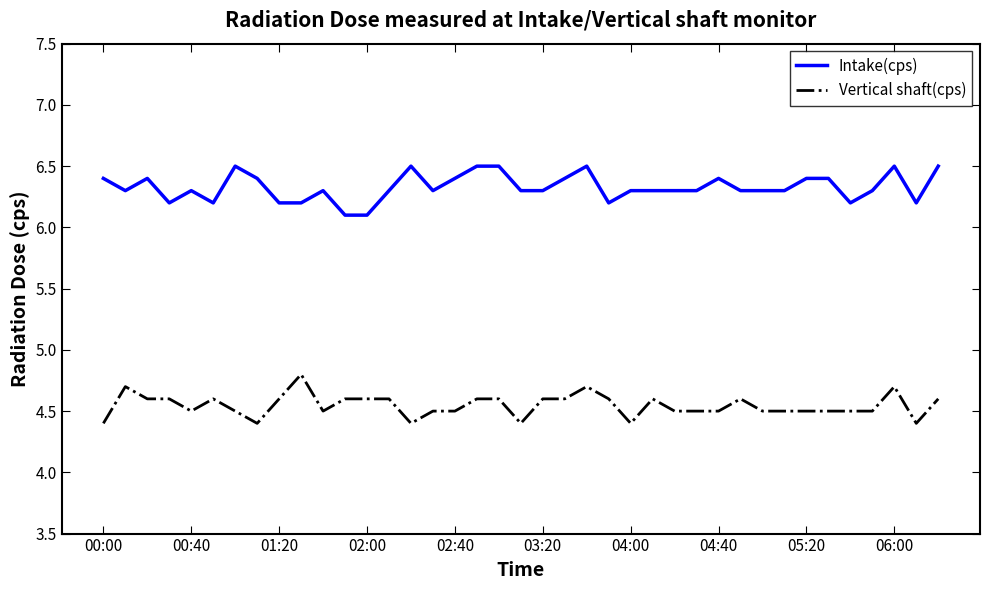

What is the highest value of the Vertical shaft(cps) series?

4.8